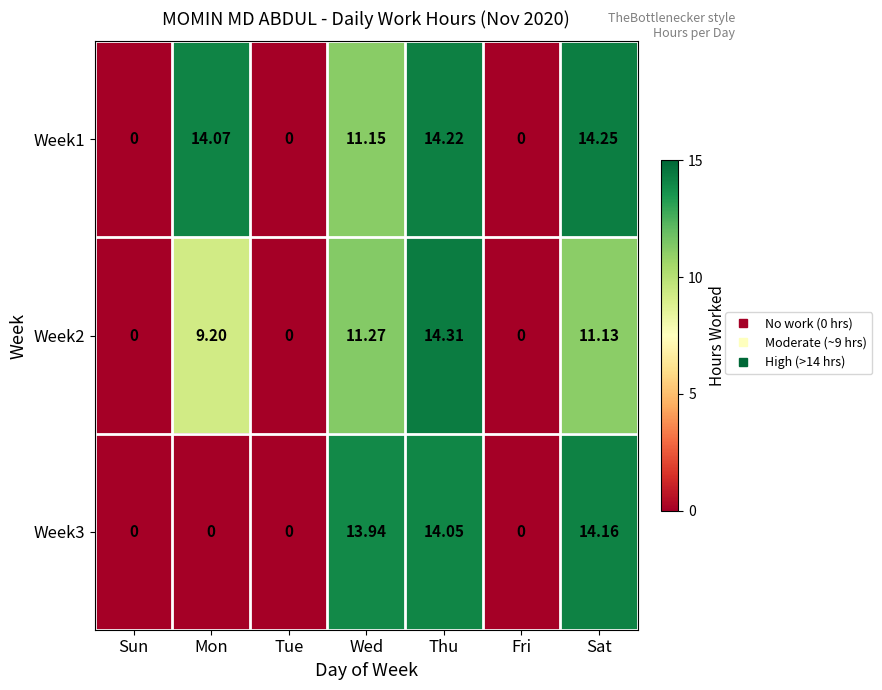

At which label is Week3 closest to 7?

Wed